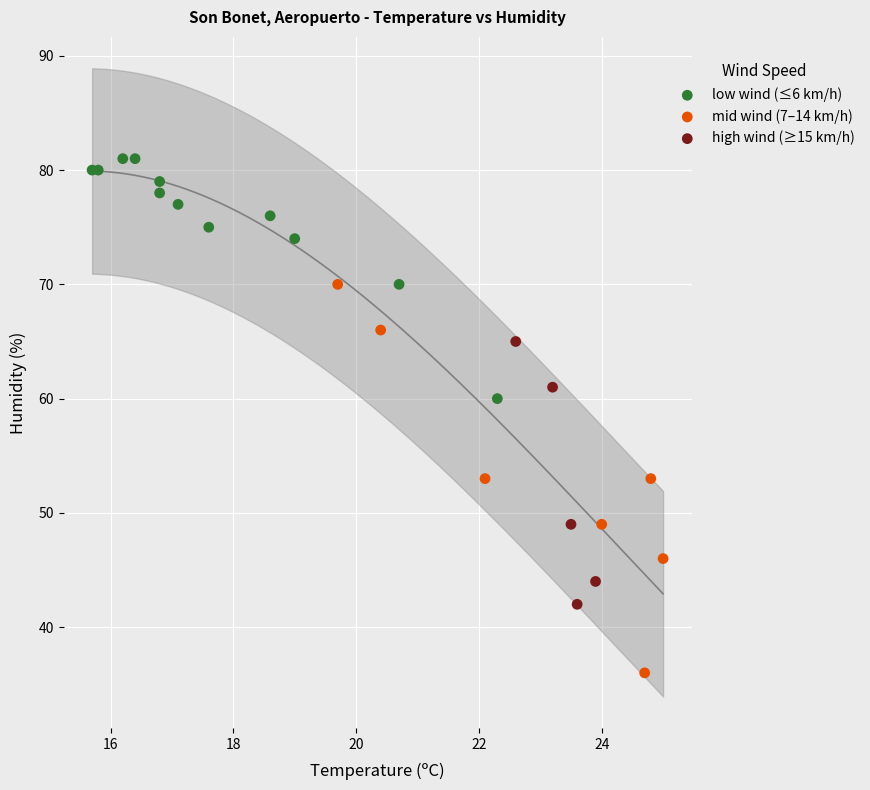

Which series has the largest Y range (max minus min)?

mid wind (7–14 km/h)